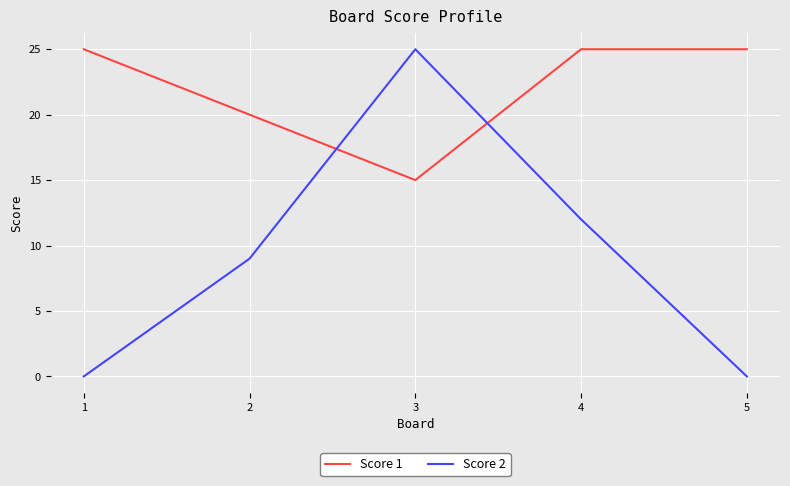

How many Score 1 values are between 20 and 25?

4